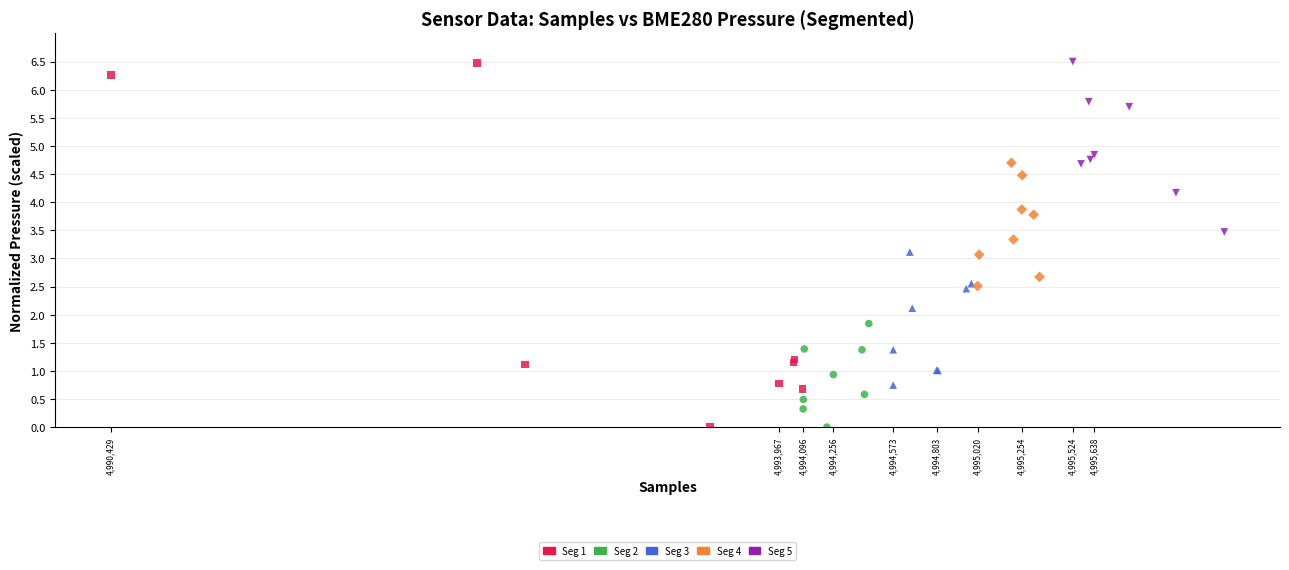

Which series has the widest spread of Y values?

Seg 1